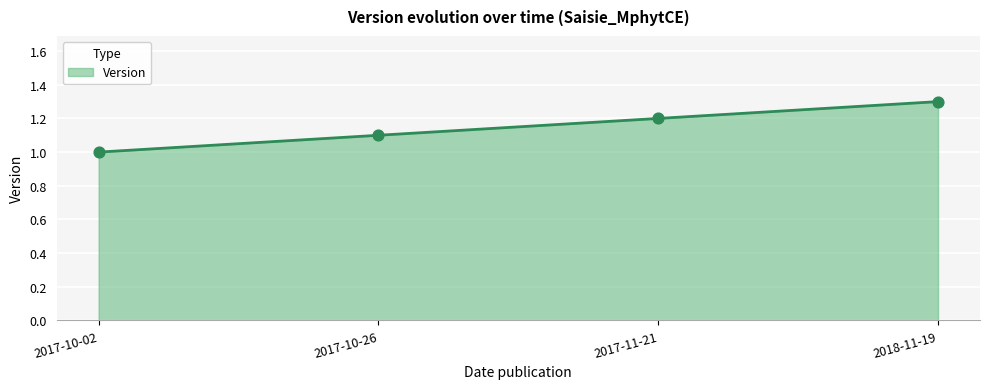

What is the ratio of the value at 2017-10-26 to the value at 2017-10-02?

1.1